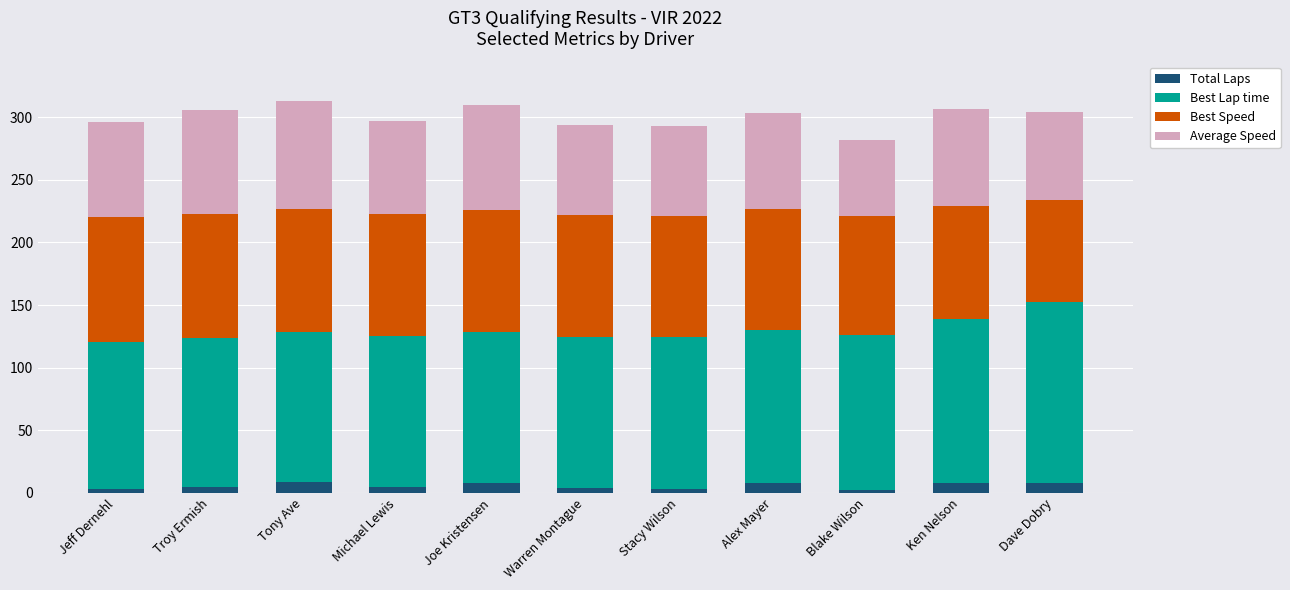

What is the maximum value for Total Laps?

9.0